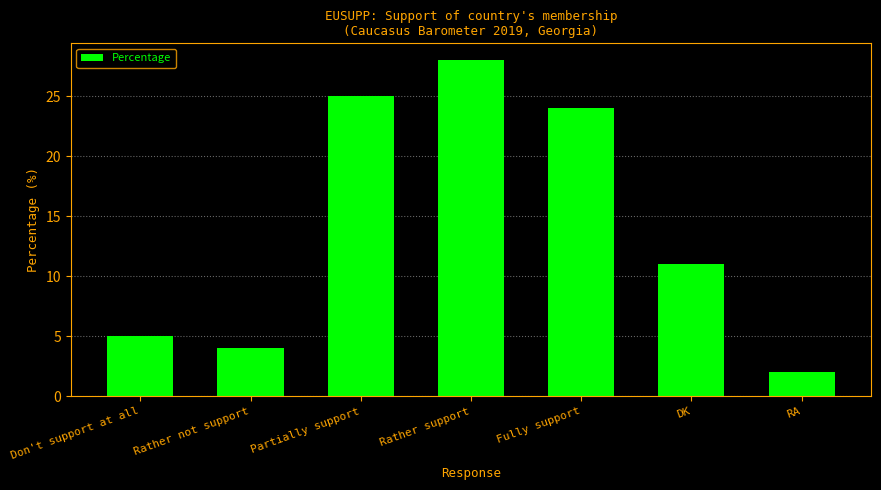

Which label corresponds to the smallest value in the chart?

RA